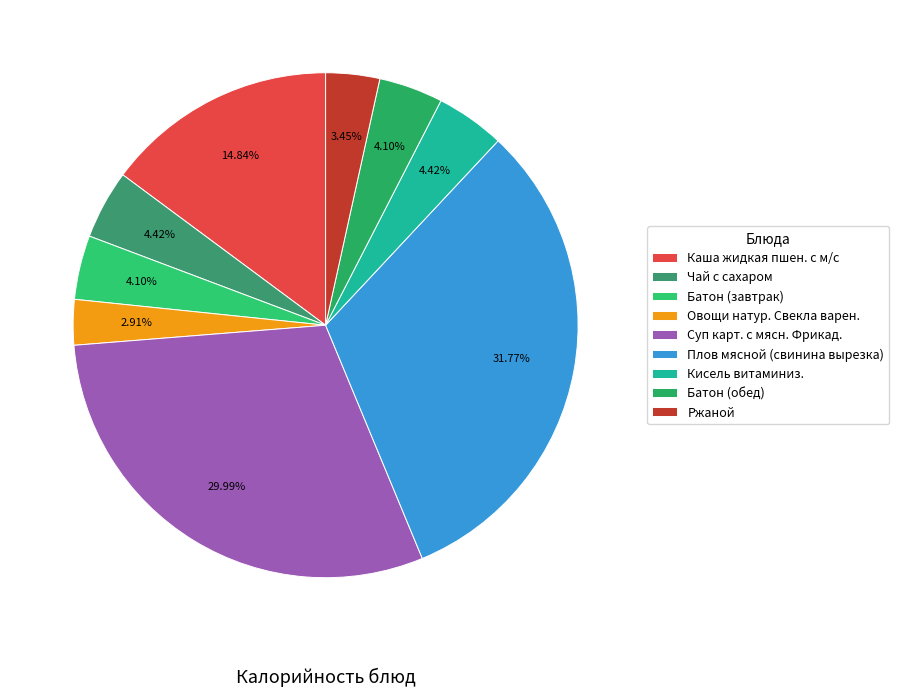

How many segments does this pie chart have?

9